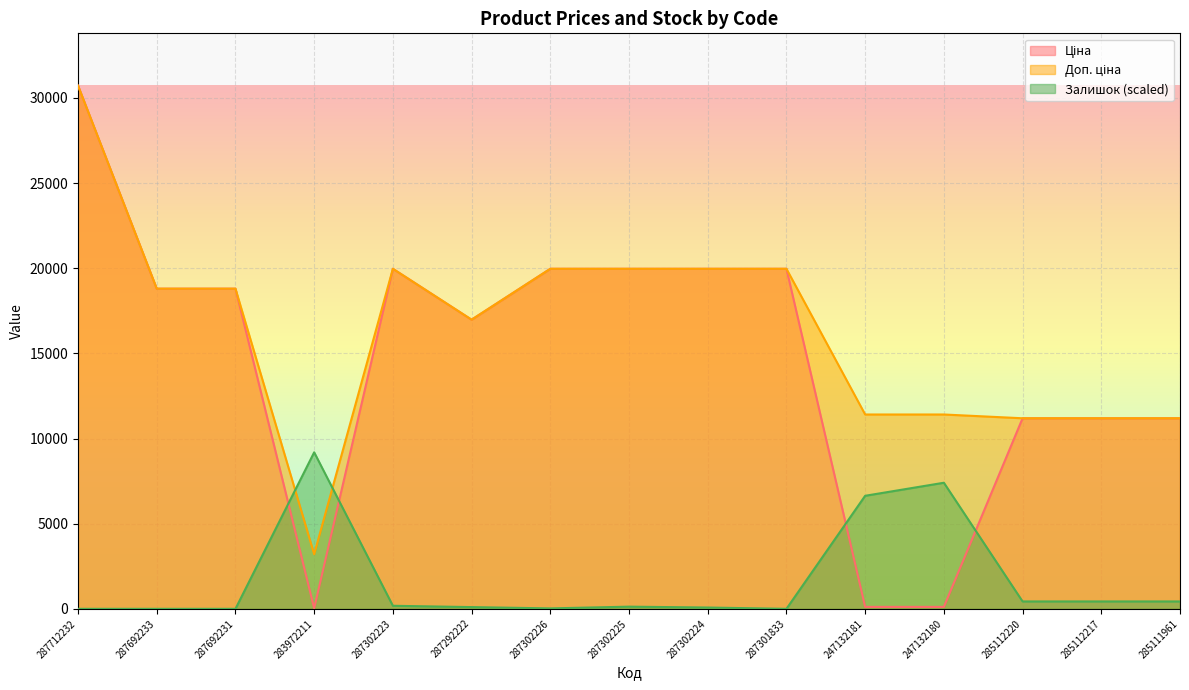

How many data points in Залишок are above 127?

8